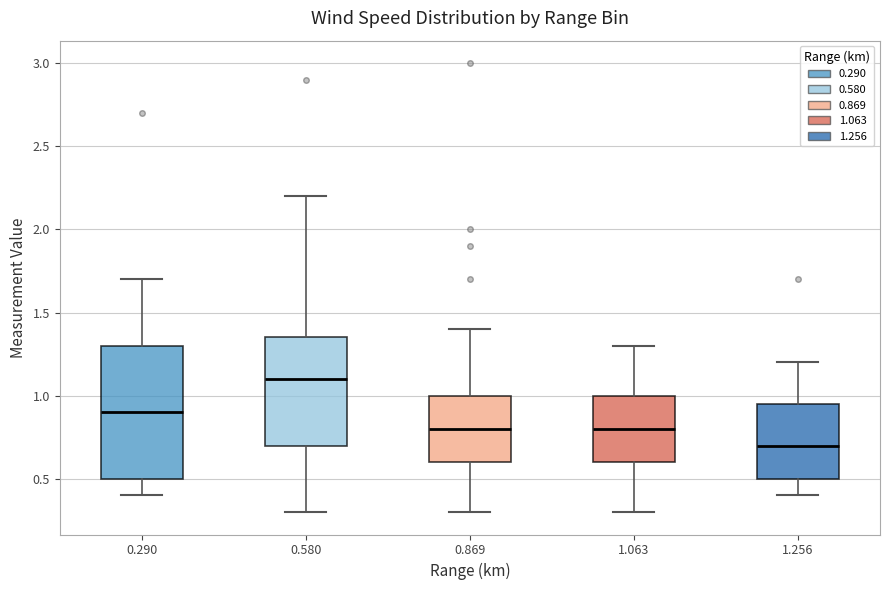

Which box has the lowest median line?

1.256